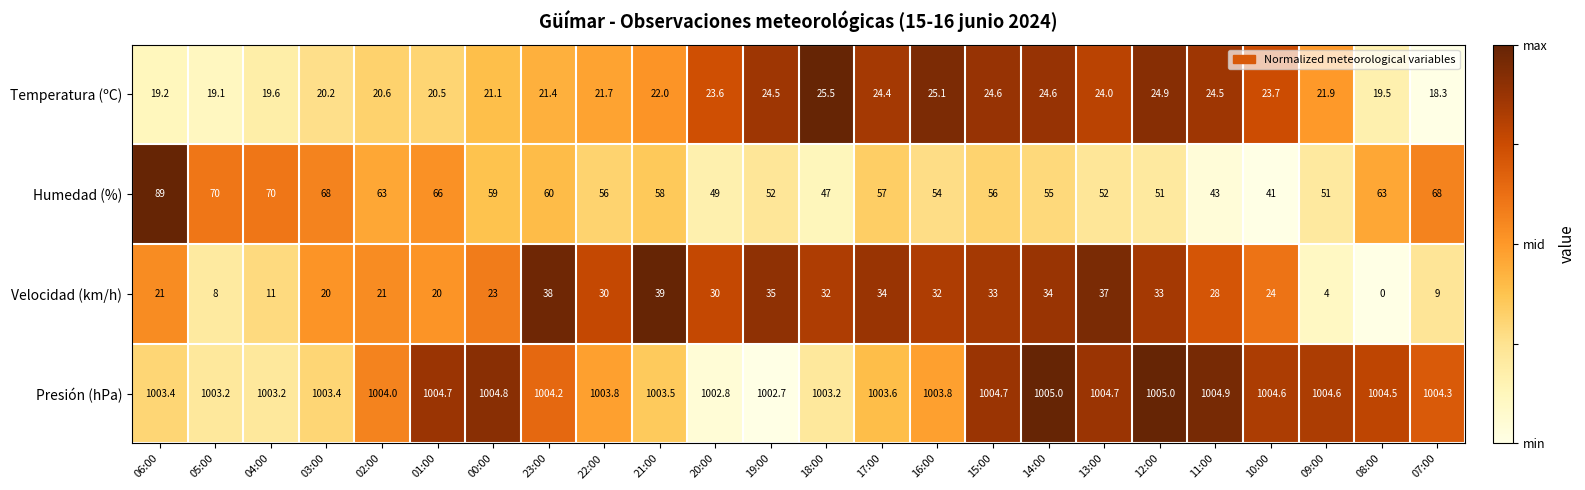

Which series changed the most between 06:00 and 22:00?

Humedad (%)